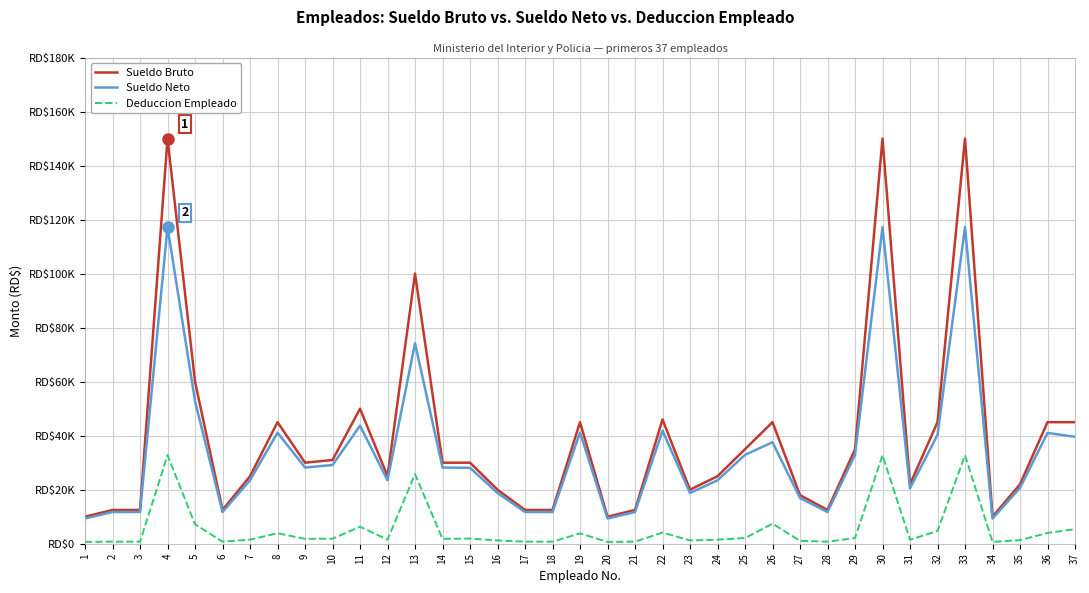

What is the difference between the Sueldo Bruto values at 25 and 5?

25000.0